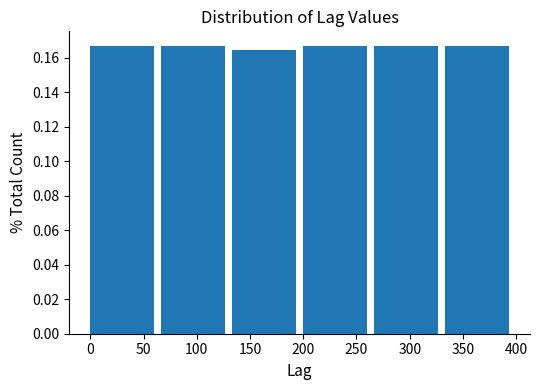

Reading left to right, transcribe this chart: for each bar, give the range it covers on the x-axis and its height. Neither the bar edges nor the heights are printed on the chart, so give them approximately, as read against the axes.

0 to 65: 0.168
65 to 135: 0.168
135 to 200: 0.164
200 to 265: 0.168
265 to 335: 0.168
335 to 400: 0.168